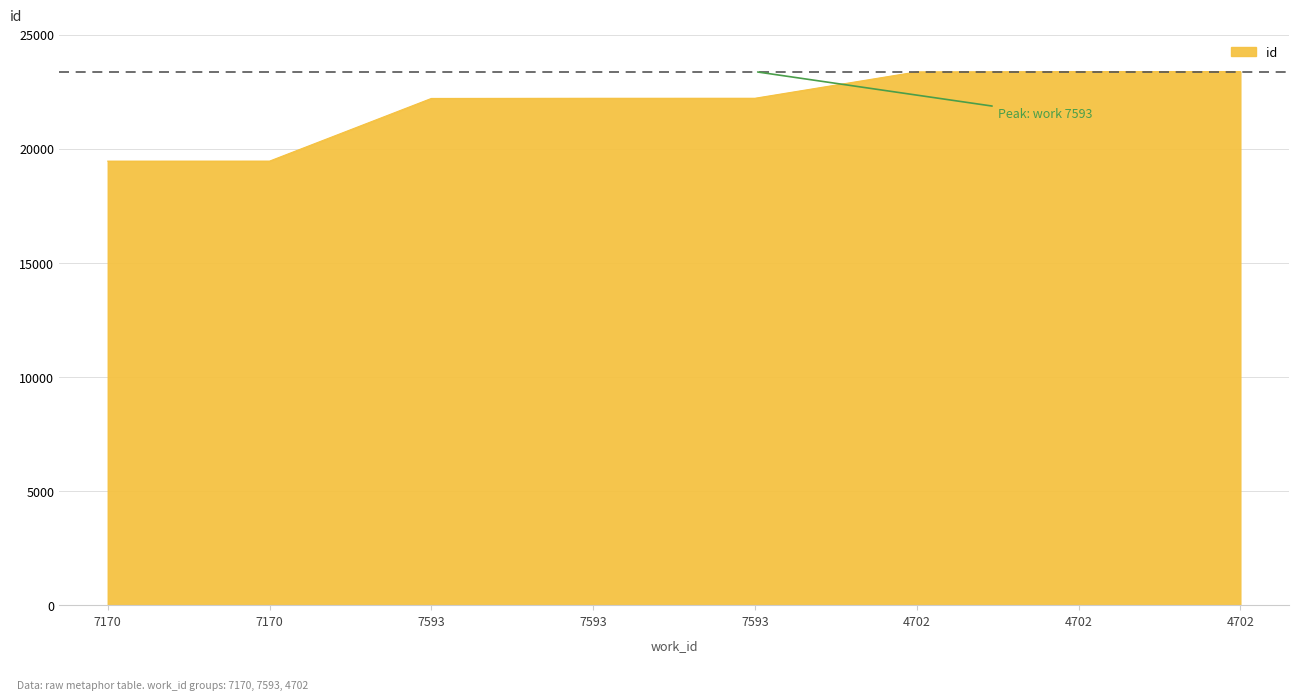

Where does the data first go above 22216?

4702